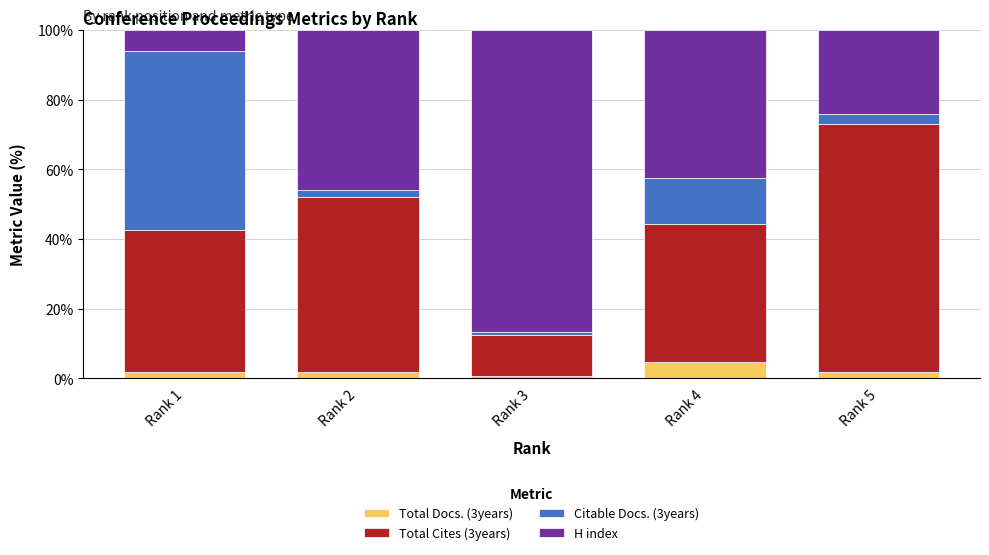

What is the average value of the Total Docs. (3years) series?

2.2